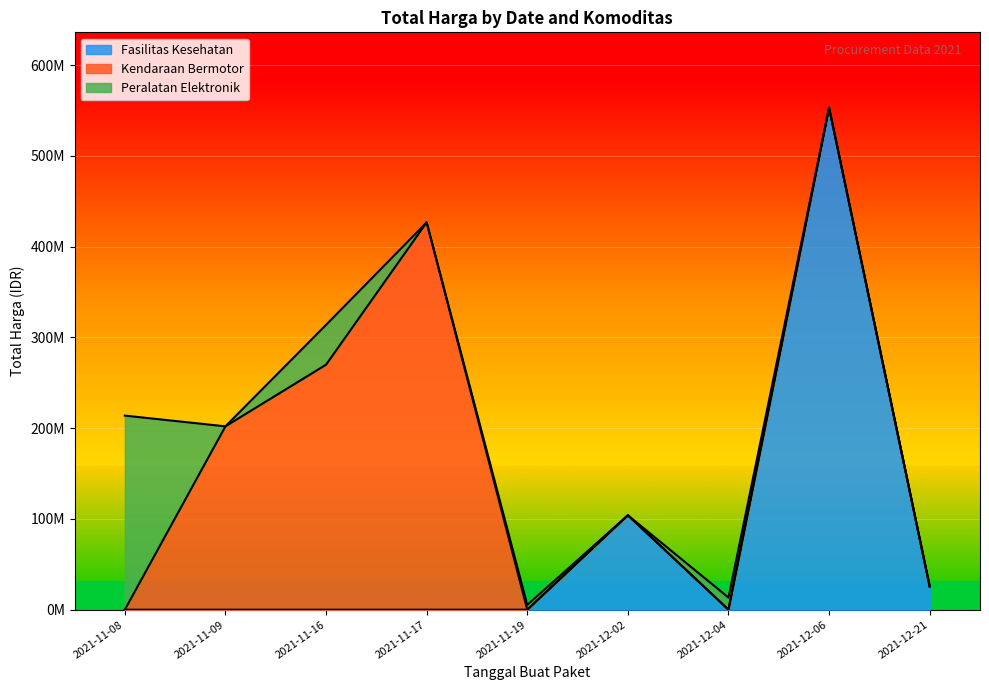

What is the sum of all values?

1868097917